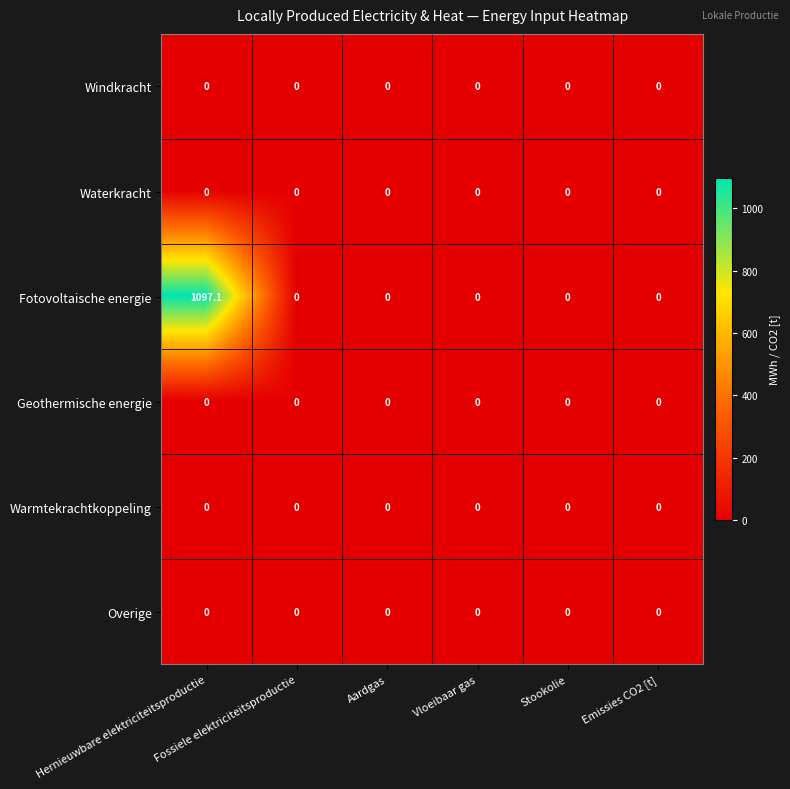

Which series has the largest total across all categories?

Fotovoltaische energie